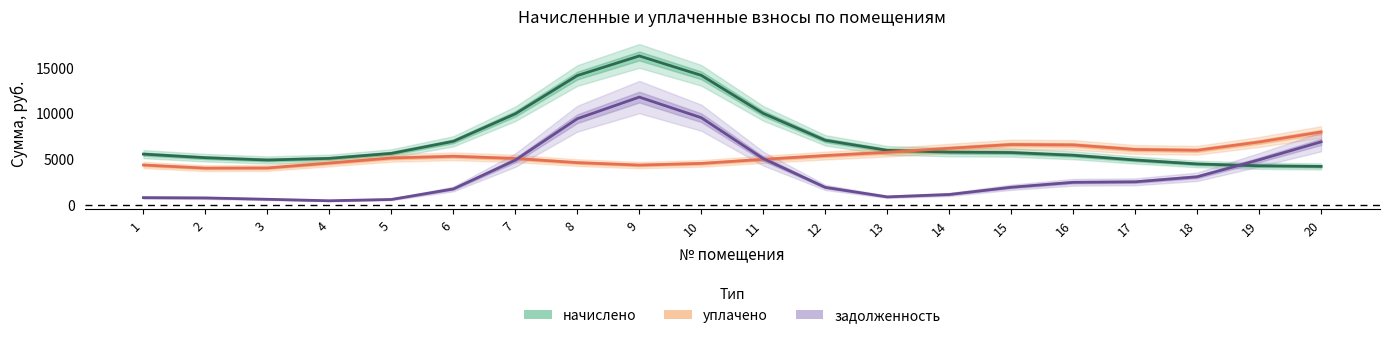

Is this an area chart (filled region under the line)?

No